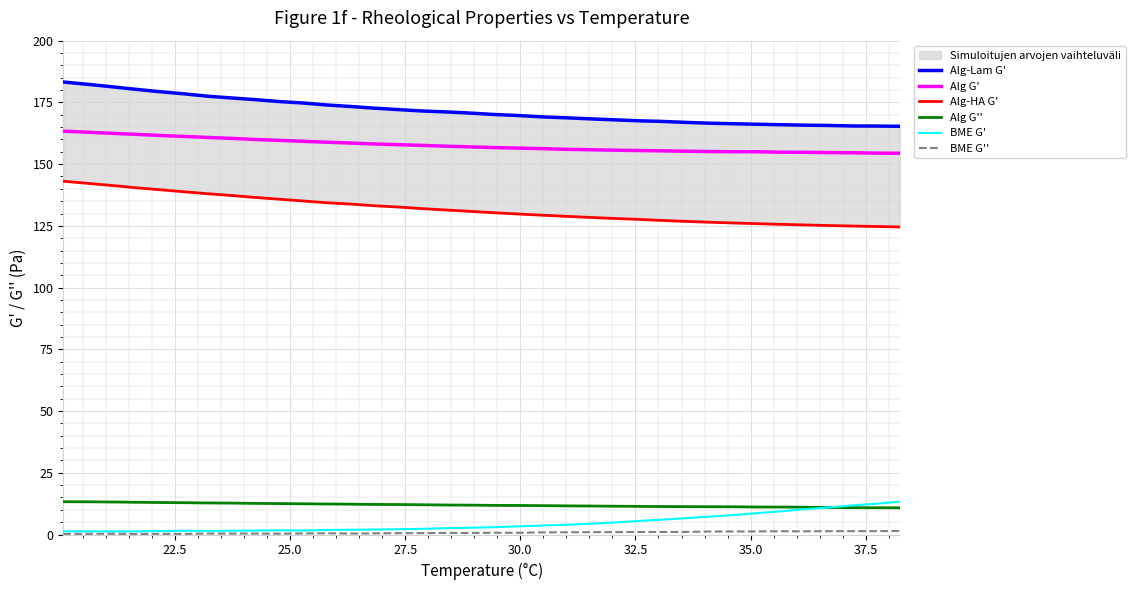

What is the smallest value displayed?

0.2